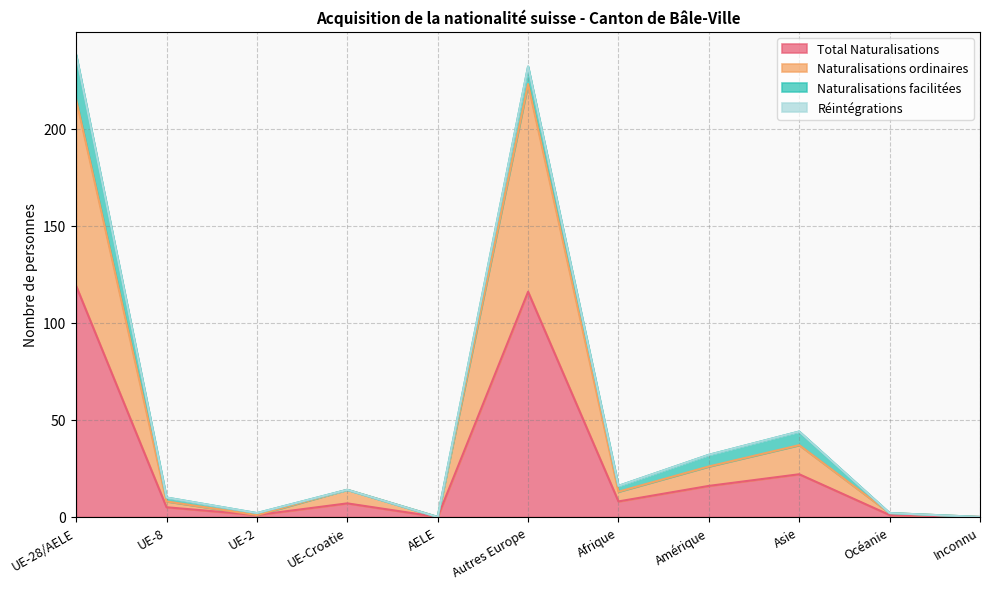

Where is Total Naturalisations nearest to the value 59?

Asie